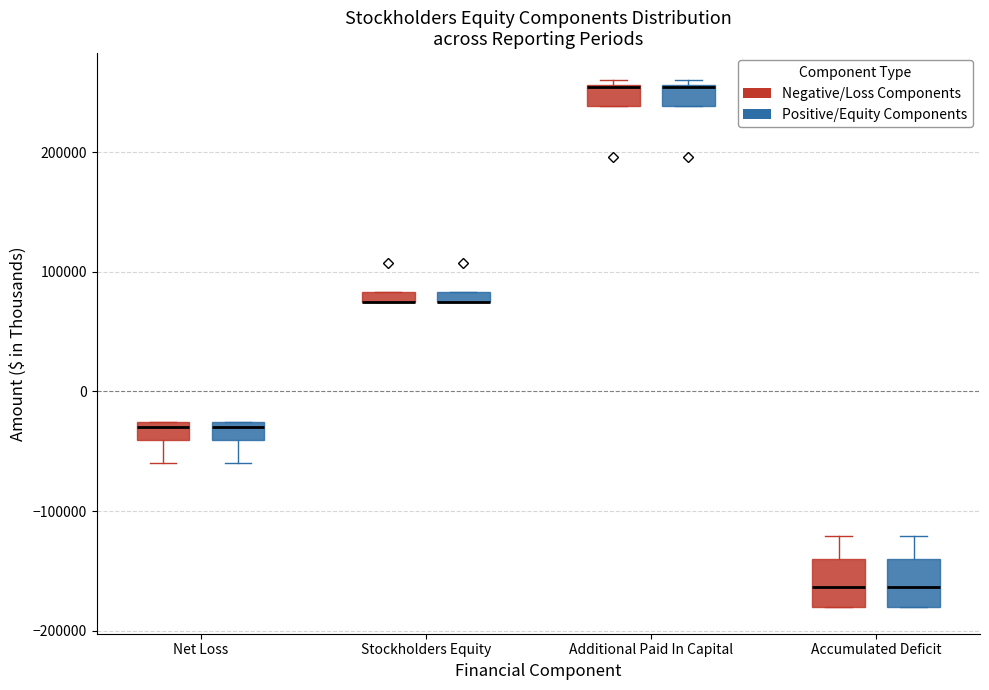

Where is the upper edge of the box for Net Loss (Negative/Loss Components) on the y-axis? The values are not printed on the chart, so give them approximately, as read against the axis.

-30000